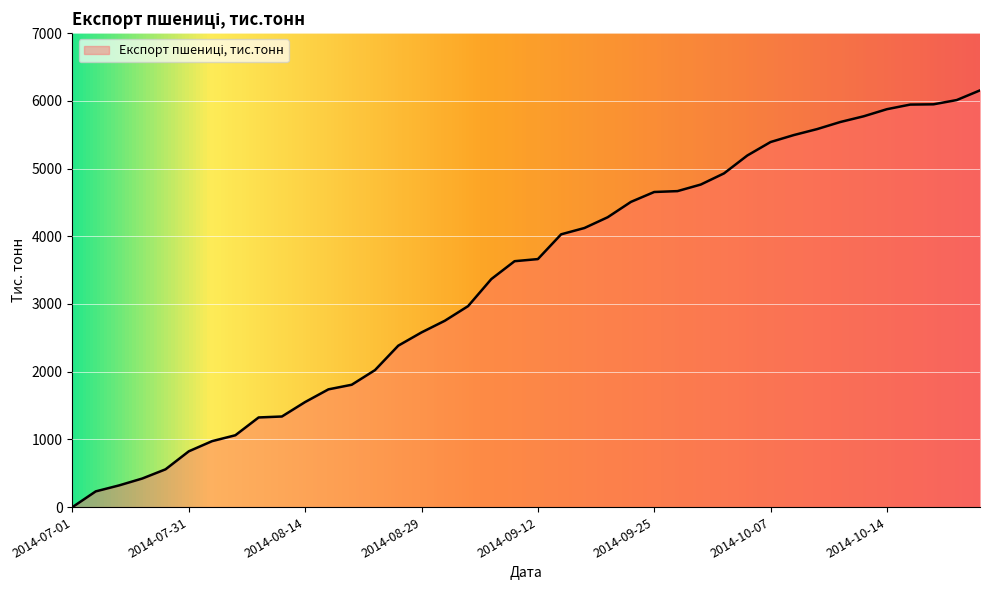

What is the greatest value displayed?

6155